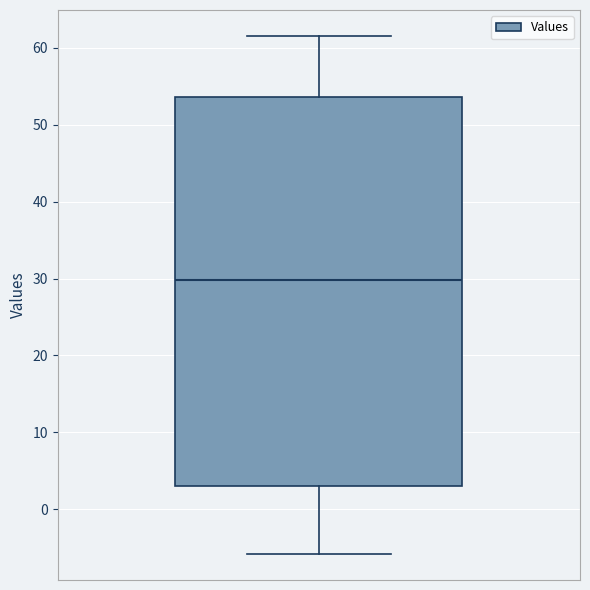

Read this box plot against the y-axis: the position of the median line, the range covered by the box, and the ends of both whiskers. The values are not printed on the chart, so give them approximately, as read against the axis.

median 30, box 3 to 54, whiskers -6 to 62